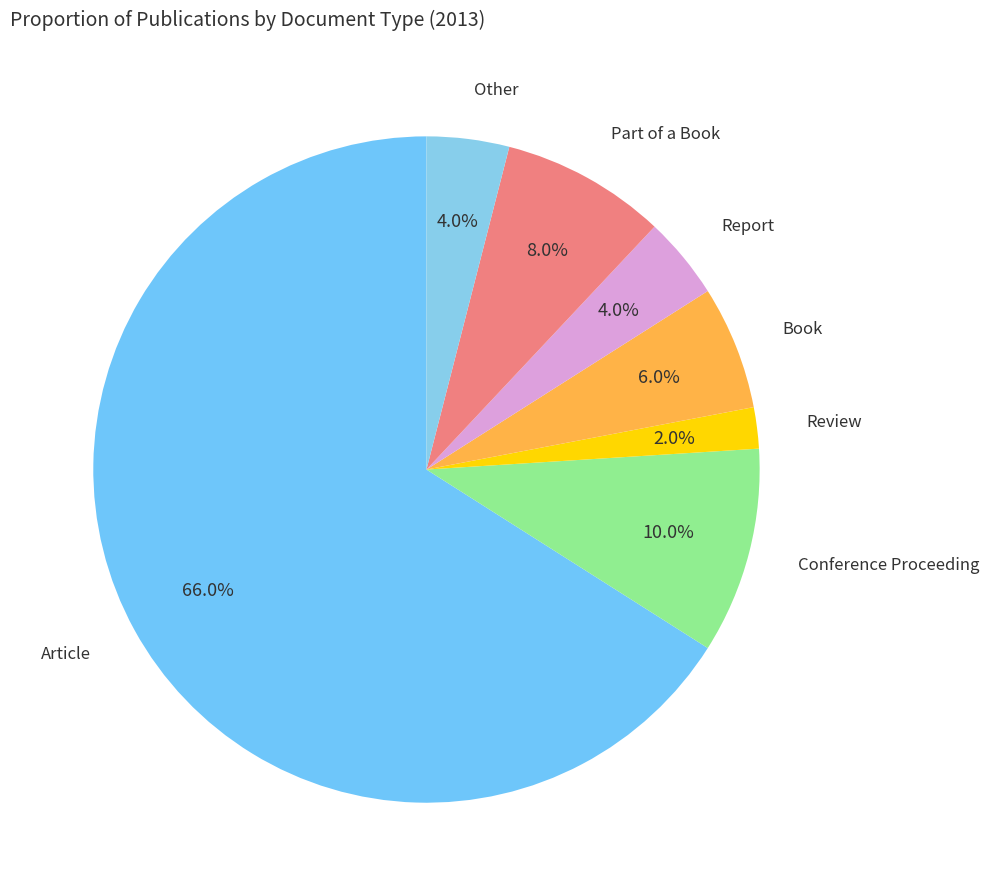

Count the number of slices in the pie.

7